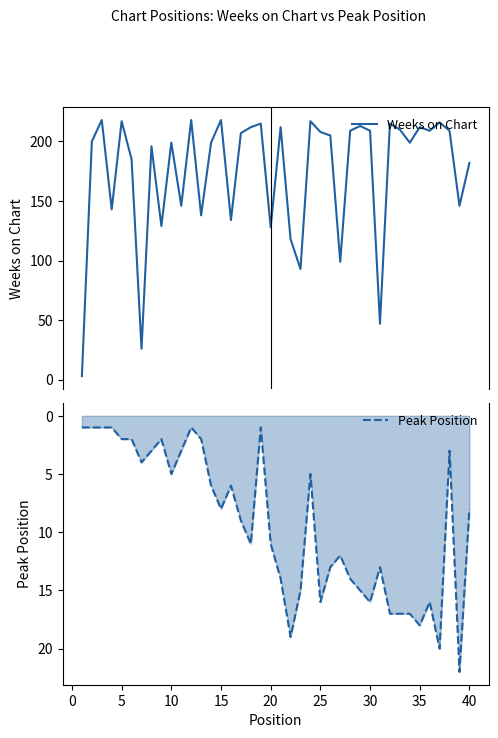

Read the Peak Position value at 25, to the nearest 10.

20